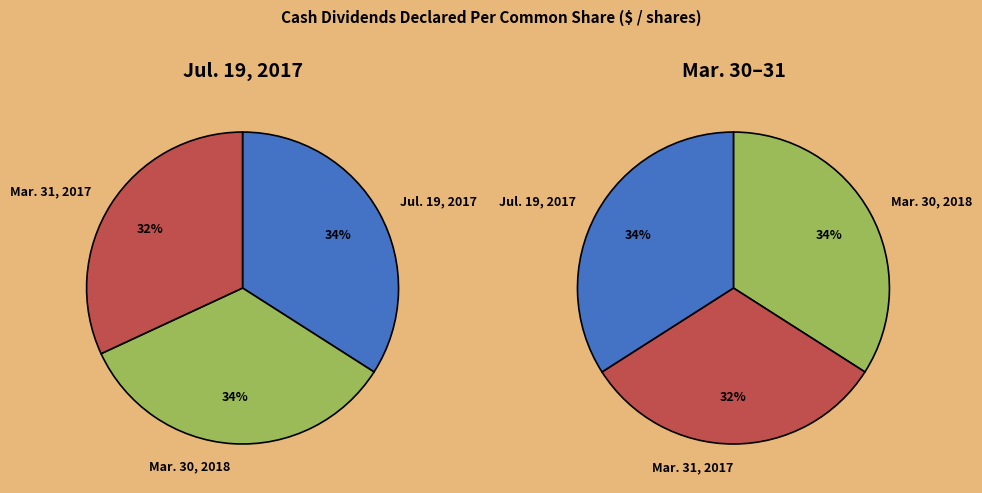

True or false: Jul. 19, 2017 accounts for 20% of the total.

False